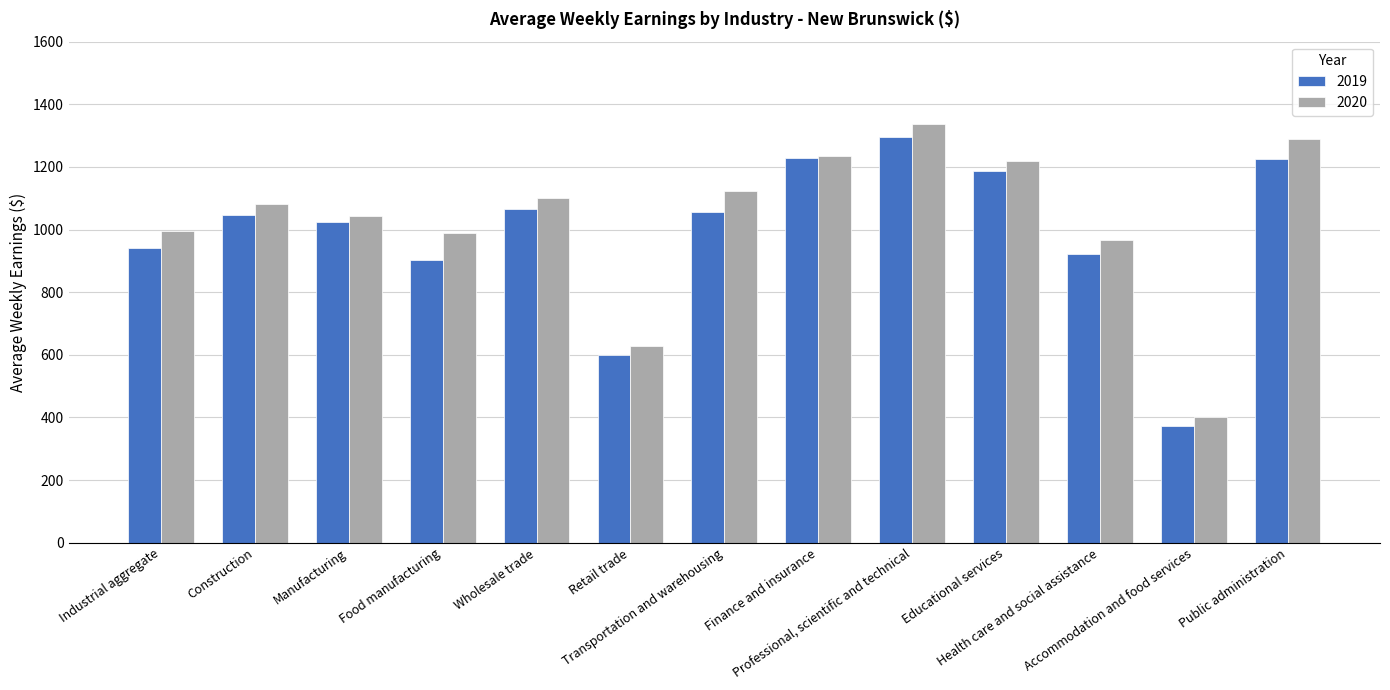

At Health care and social assistance, list the series in order from smallest to largest.

2019, 2020